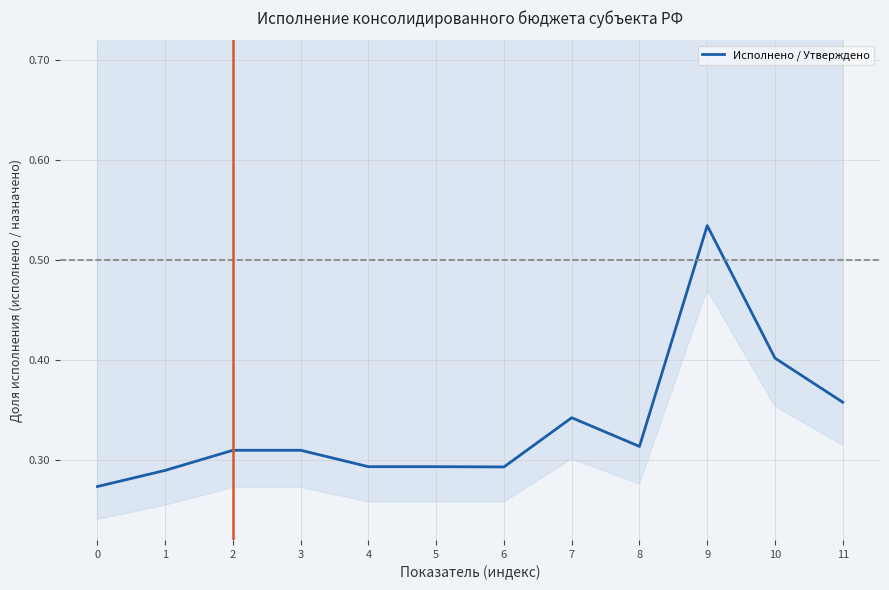

How many distinct data groups are displayed?

1